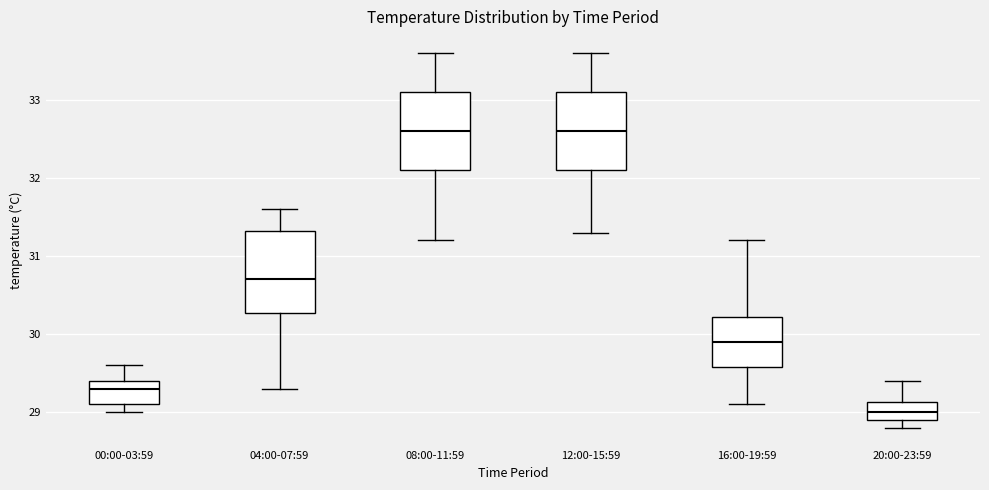

Where is the upper edge of the box for 20:00-23:59 on the y-axis? The values are not printed on the chart, so give them approximately, as read against the axis.

29.1